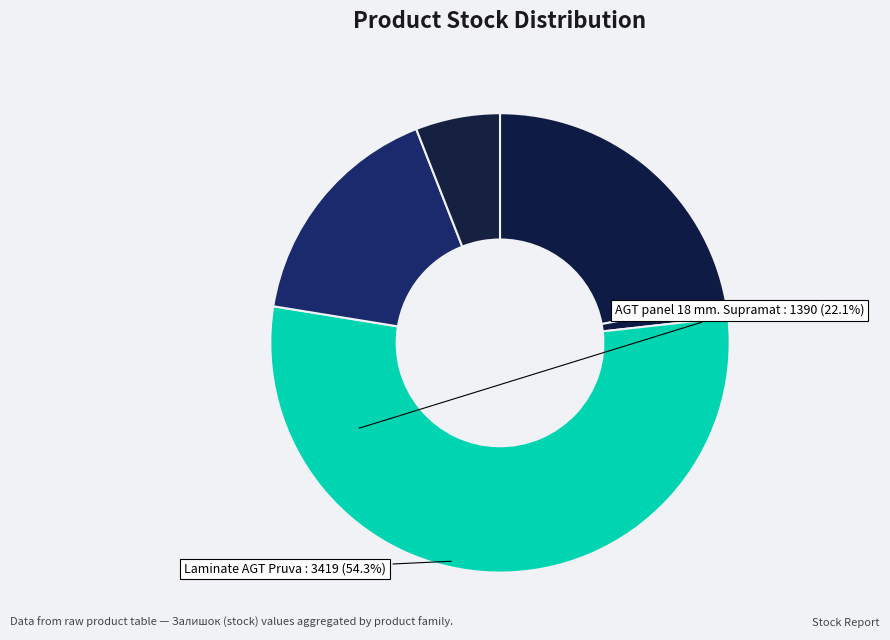

How many segments does this pie chart have?

5